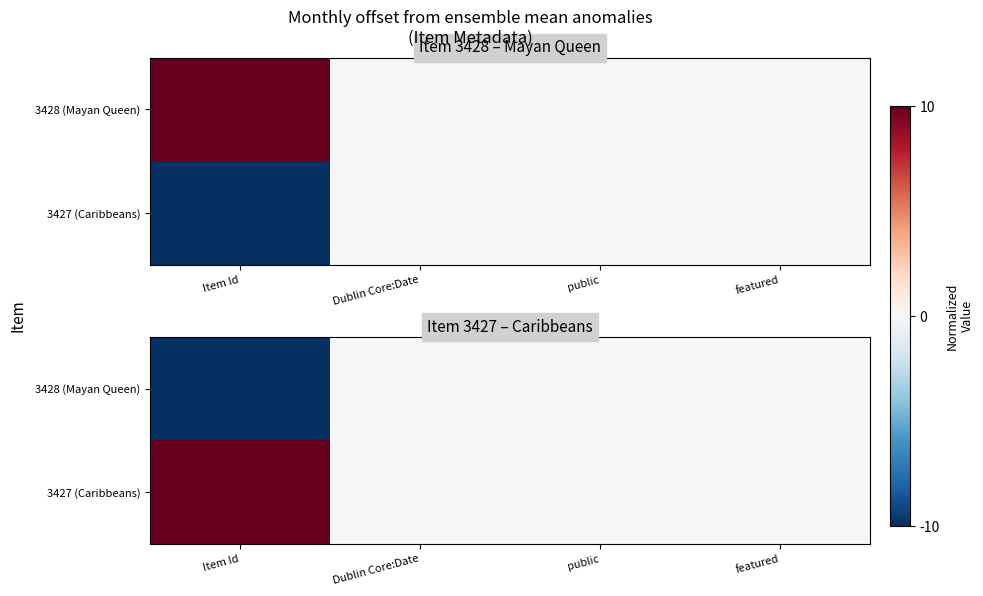

Is it true that 3428 (Mayan Queen) equals -3 at Dublin Core:Date?

False